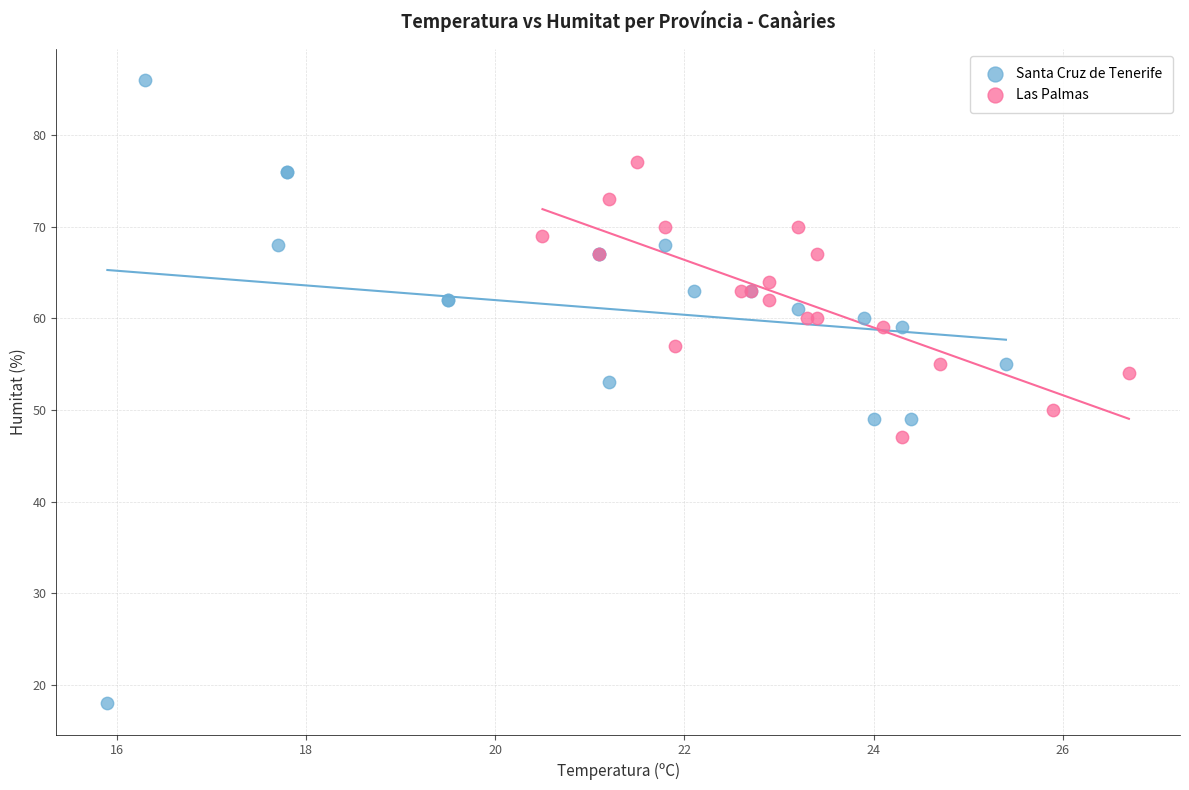

Which series reaches the minimum Y coordinate?

Santa Cruz de Tenerife